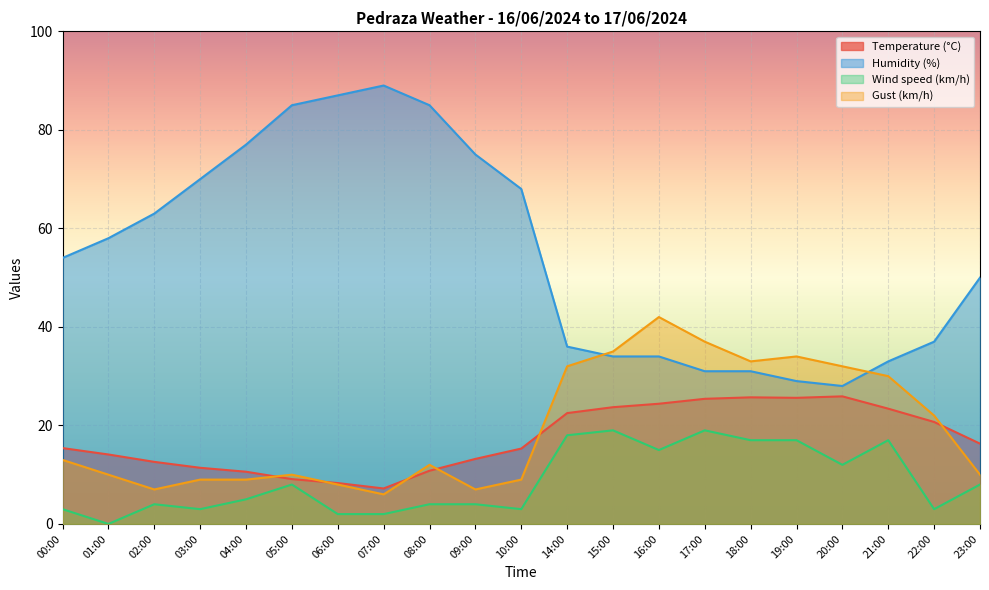

Is it true that Humidity (%) equals 139.9 at 07:00?

False